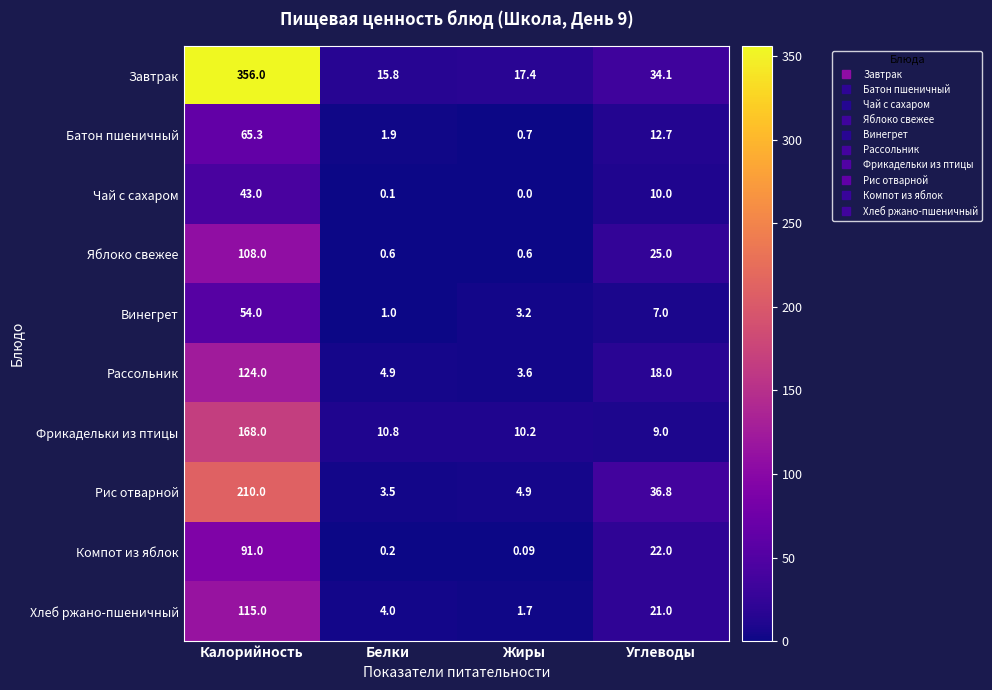

At which label is Рис отварной closest to 106?

Углеводы